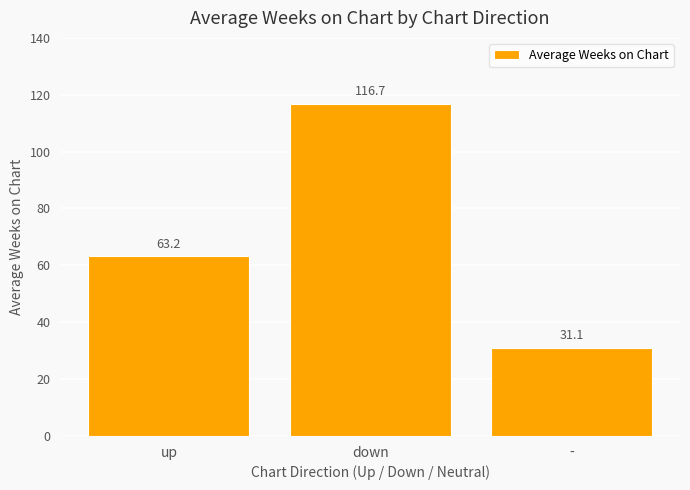

Does the chart contain any negative values?

No